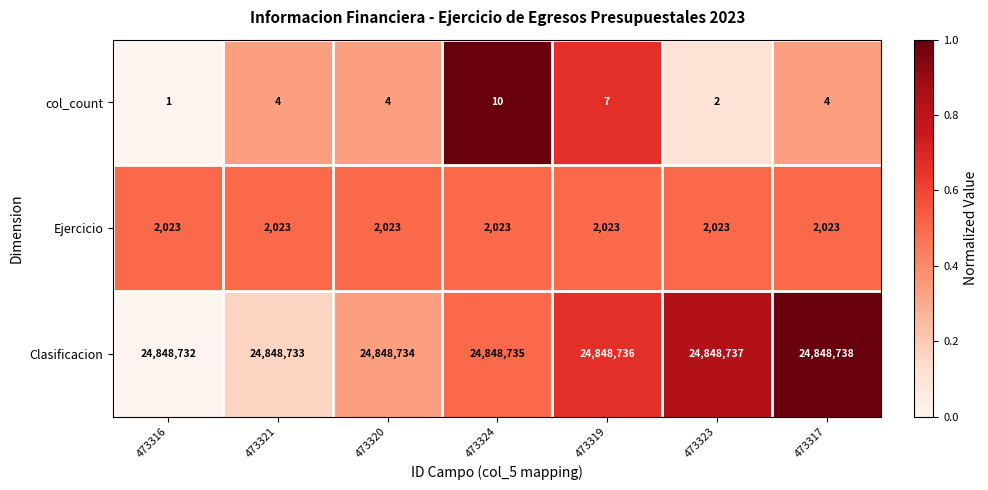

Is it true that col_count equals 2 at 473316?

False